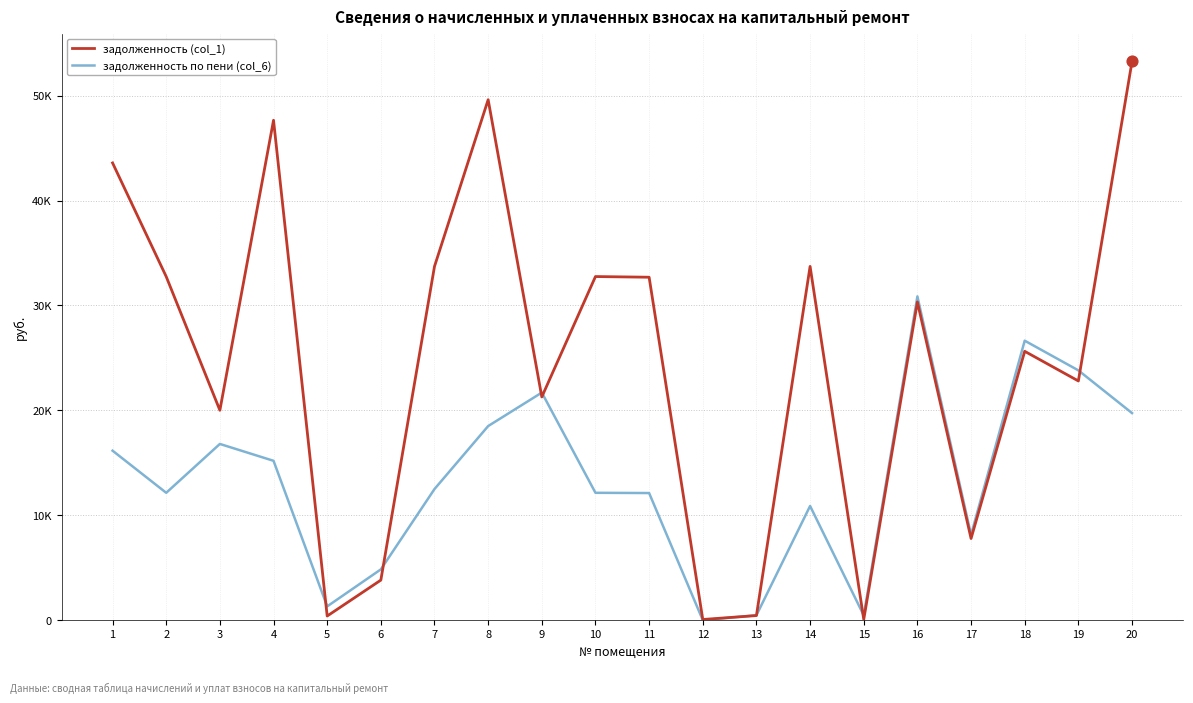

Is the value of задолженность (col_1) at 13 greater than the value of задолженность по пени (col_6) at 18?

No